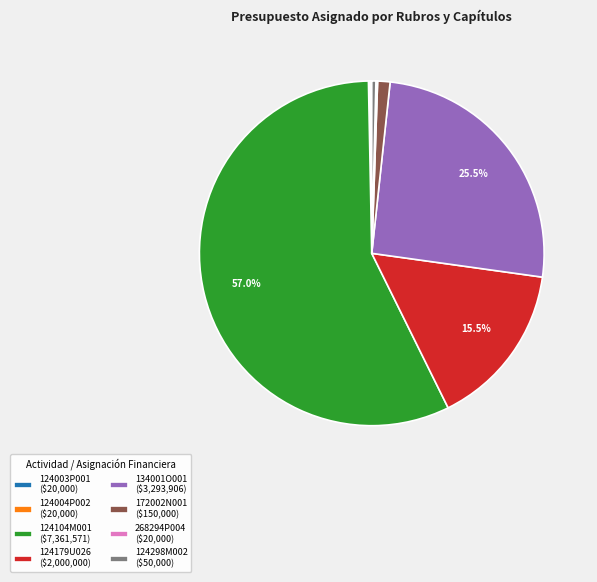

What is the ratio of the value at 124179U026 to the value at 124104M001?

0.3